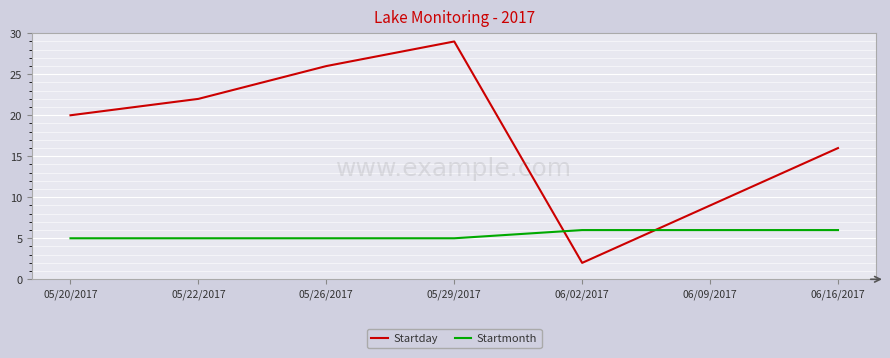

What is the difference between the maximum and second lowest values in the Startday series?

20